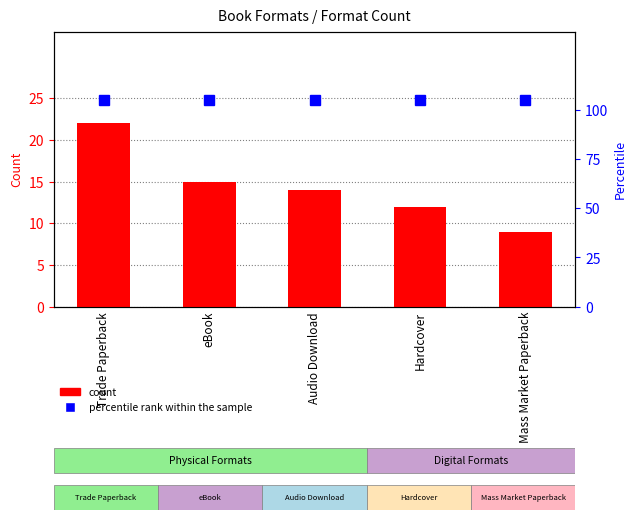

Where is count nearest to the value 15?

eBook